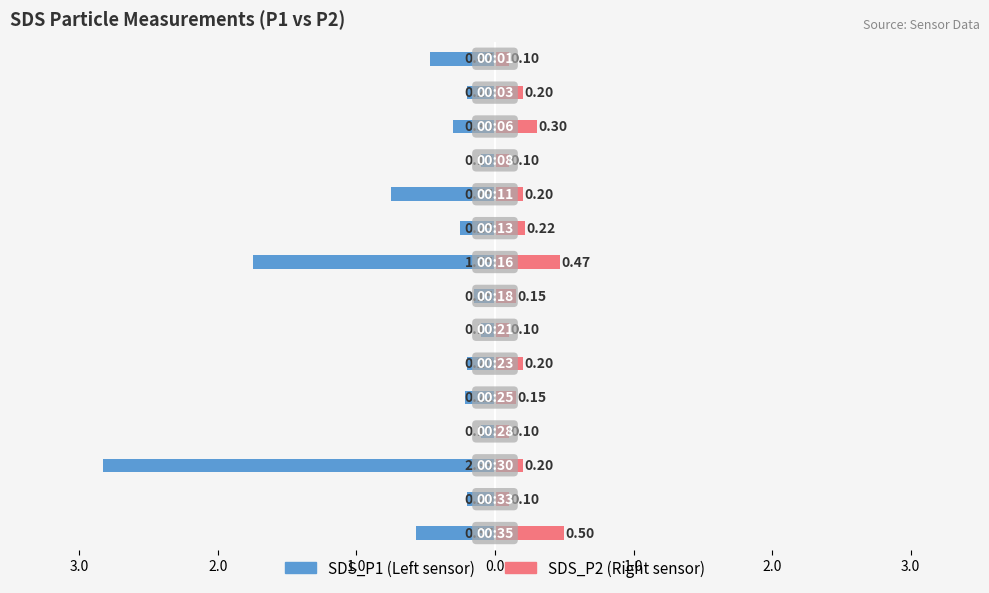

The value of SDS_P2 at 9 is 0.2. True or false?

True